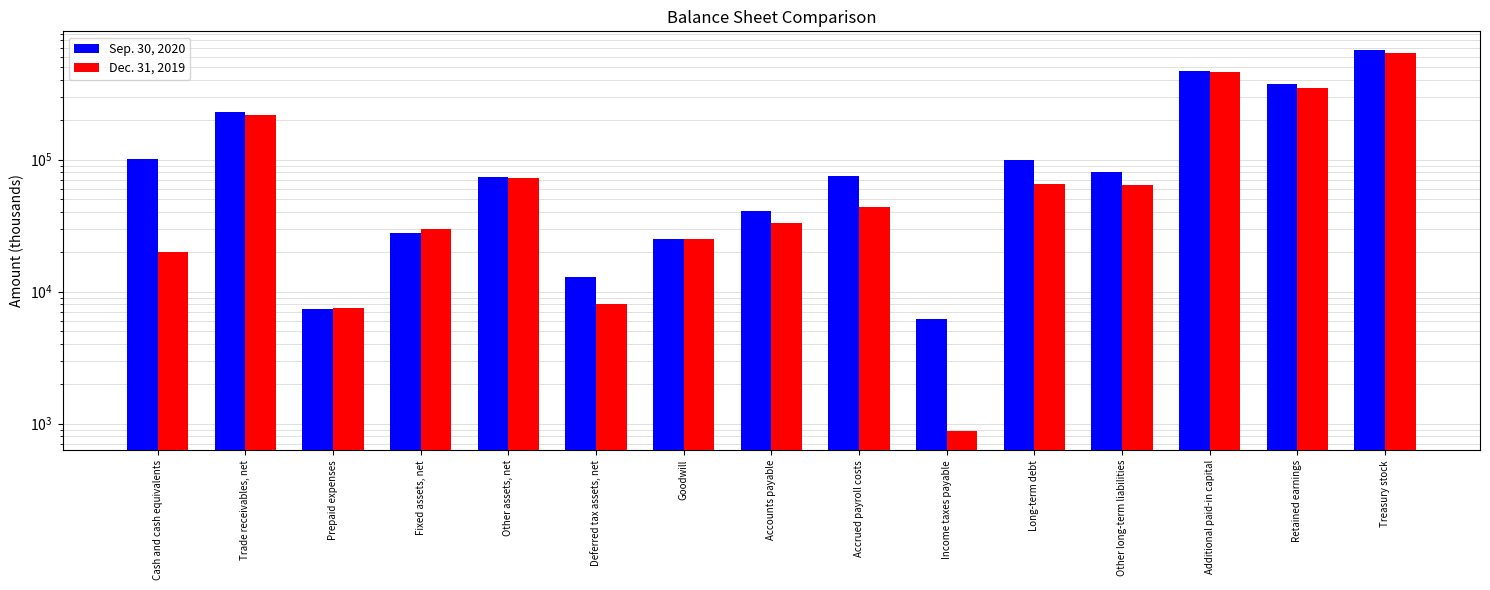

What are all the series names shown in the legend?

Sep. 30, 2020, Dec. 31, 2019